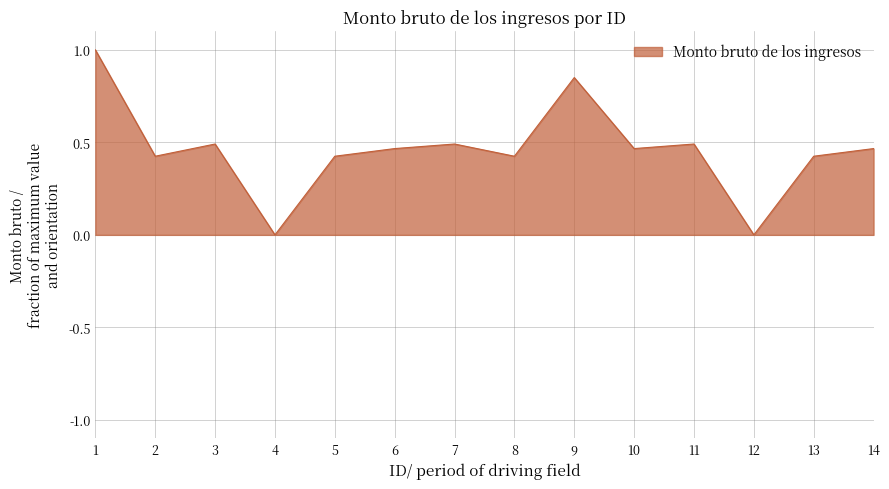

The chart shows a value of 0.5 at 11. True or false?

True